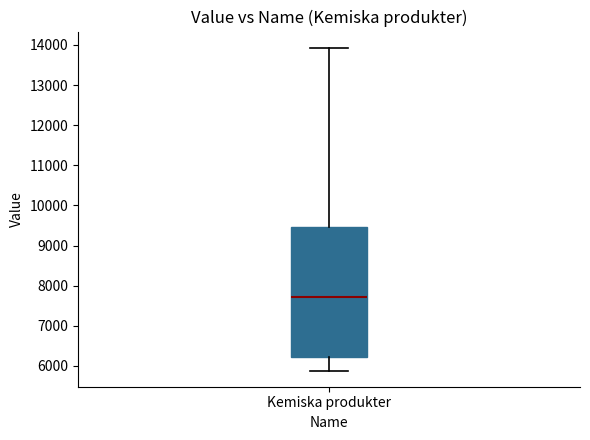

Transcribe this box plot: give where the median line is, the range the box spans, and where the two whiskers end, as read against the y-axis. The values are not printed on the chart, so give them approximately, as read against the axis.

median 7700, box 6200 to 9500, whiskers 5900 to 13900